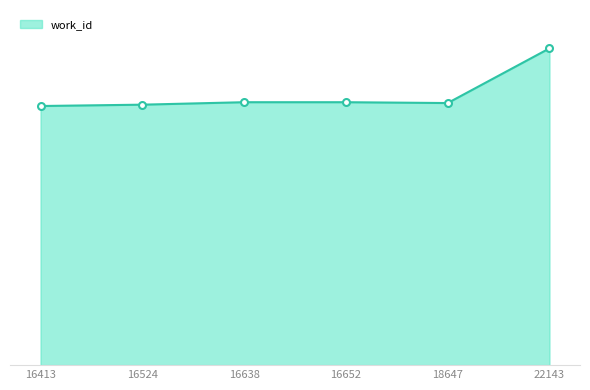

At which label does the data first exceed 6293?

22143